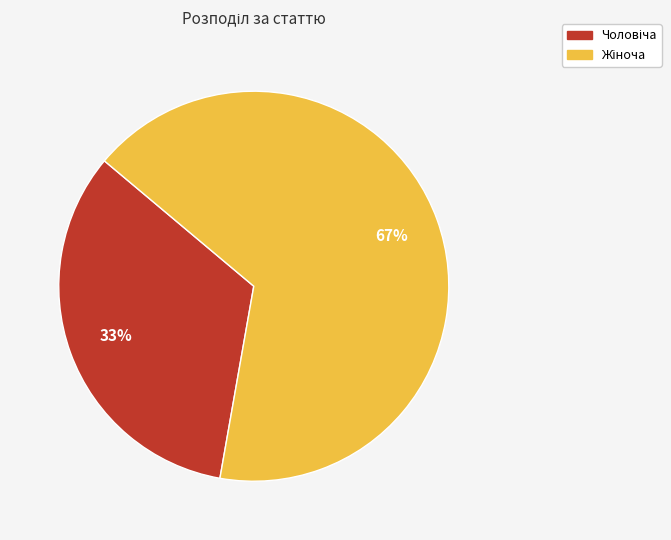

Is there a majority slice in this chart?

Yes